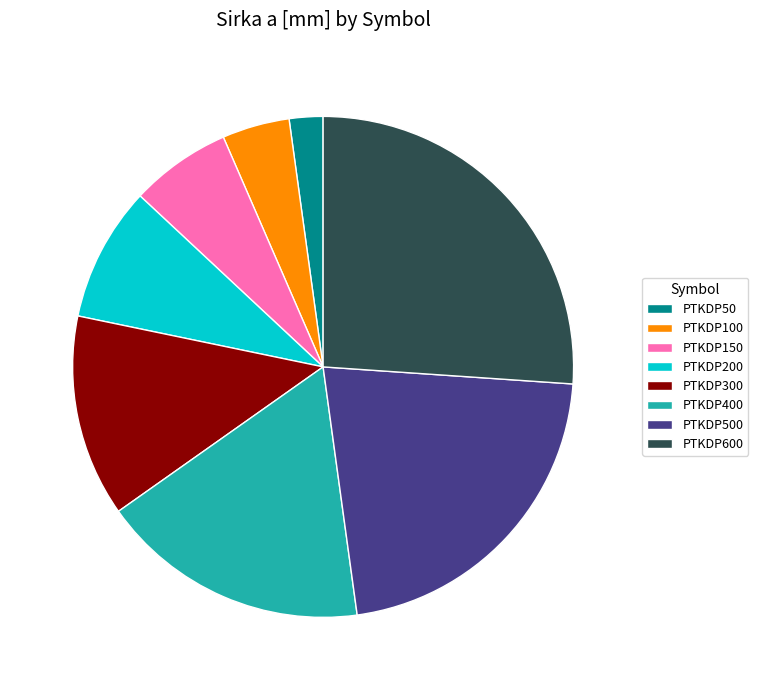

Count the number of slices in the pie.

8